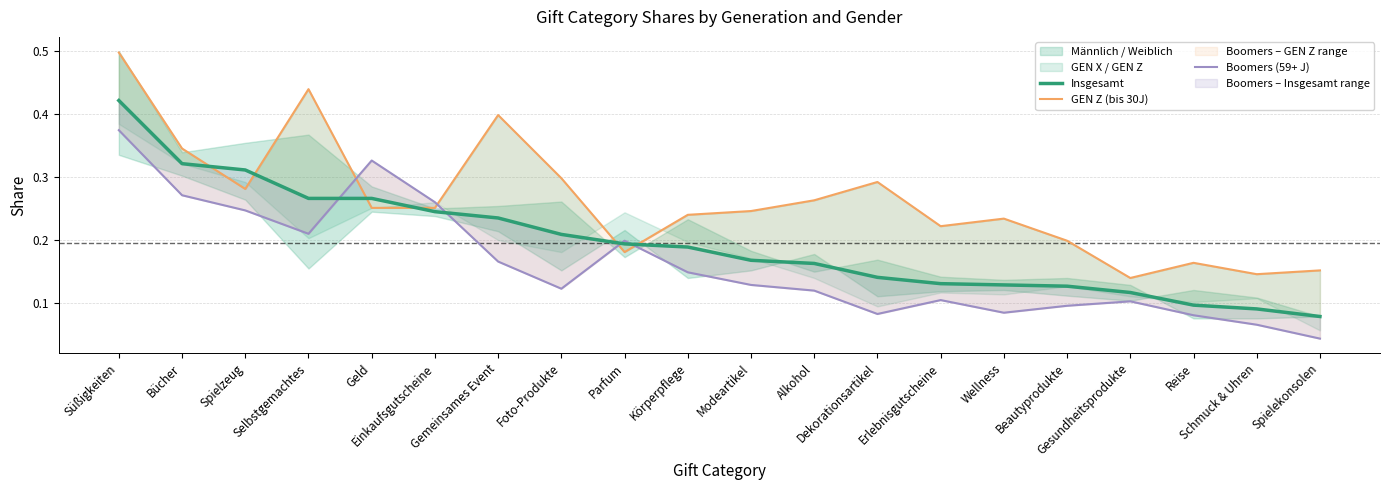

In Boomers (59+ J), how many points are lower than both neighbors (excluding endpoints)?

4